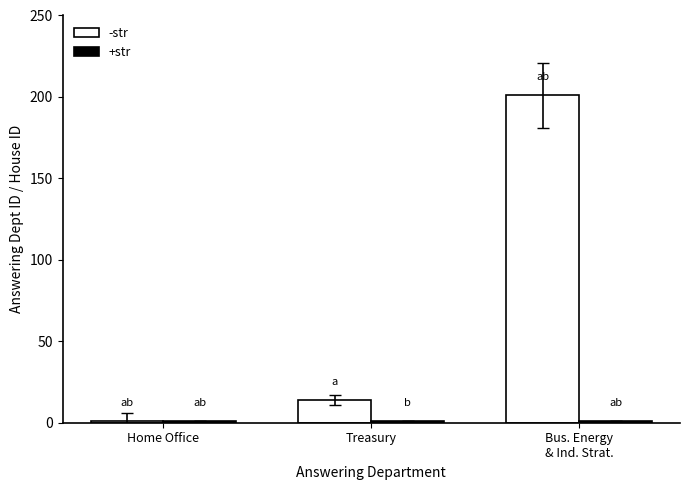

Where is -str nearest to the value 101?

Treasury